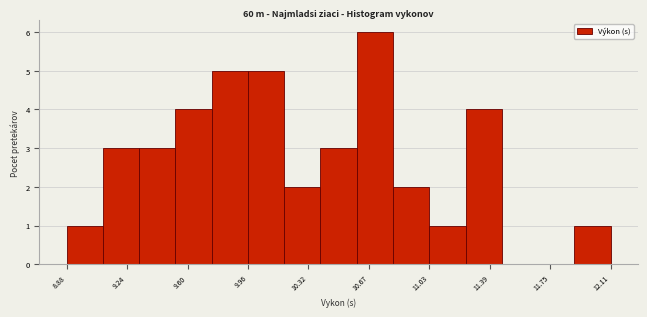

Reading left to right, transcribe this chart: for each bar, give the range it covers on the x-axis and its height. Neither the bar edges nor the heights are printed on the chart, so give them approximately, as read against the axes.

8.90 to 9.10: 1
9.10 to 9.30: 3
9.30 to 9.55: 3
9.55 to 9.75: 4
9.75 to 9.95: 5
9.95 to 10.15: 5
10.15 to 10.40: 2
10.40 to 10.60: 3
10.60 to 10.80: 6
10.80 to 11.05: 2
11.05 to 11.25: 1
11.25 to 11.45: 4
11.45 to 11.70: 0
11.70 to 11.90: 0
11.90 to 12.10: 1